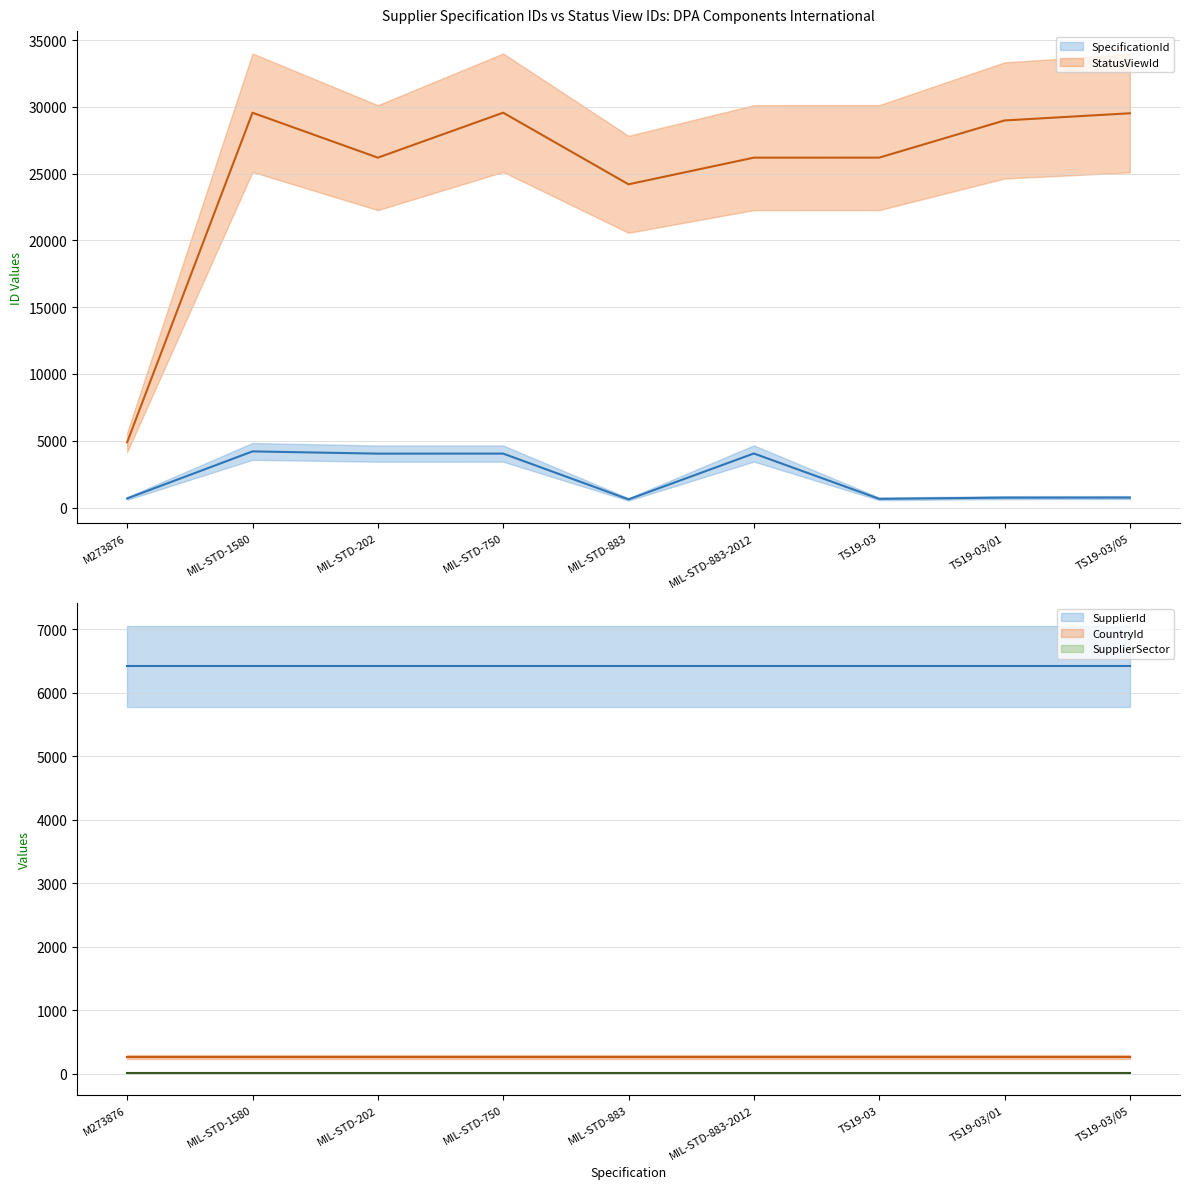

True or false: StatusViewId has a value of 51008 at MIL-STD-750.

False